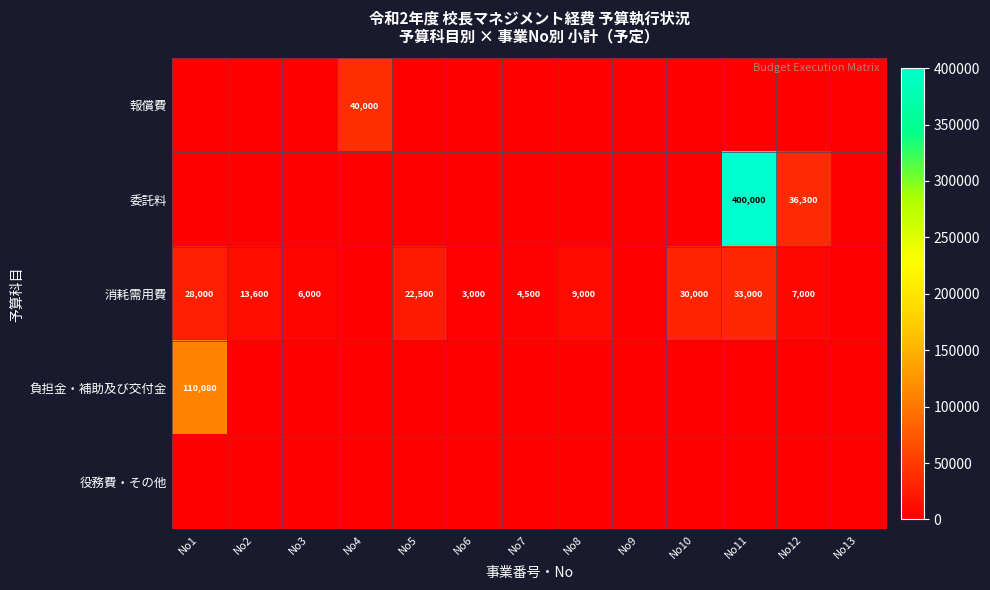

Which series has the largest range (max minus min)?

委託料